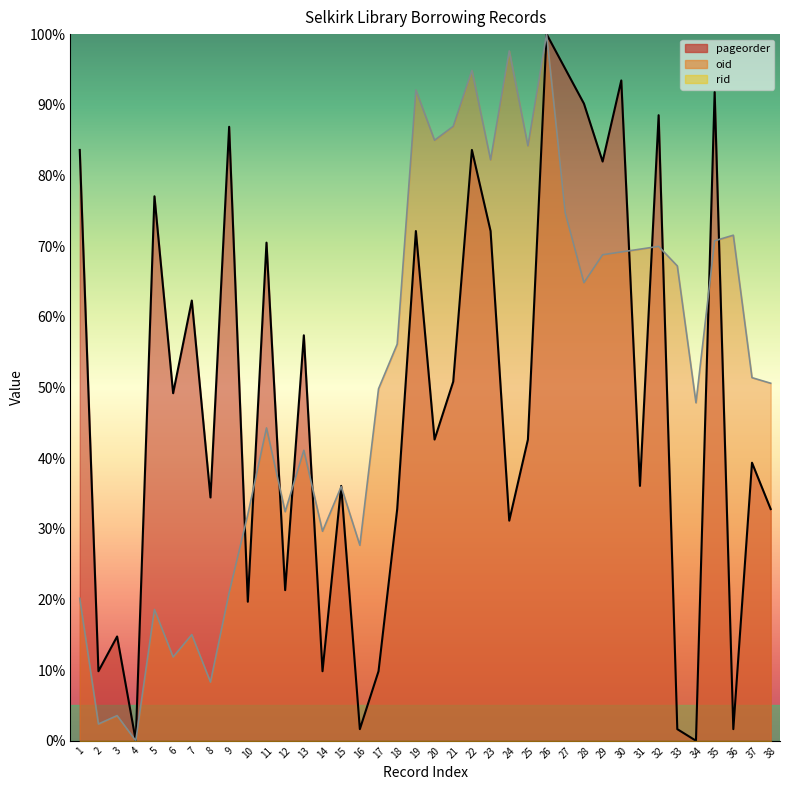

Where is pageorder nearest to the value 50?

6